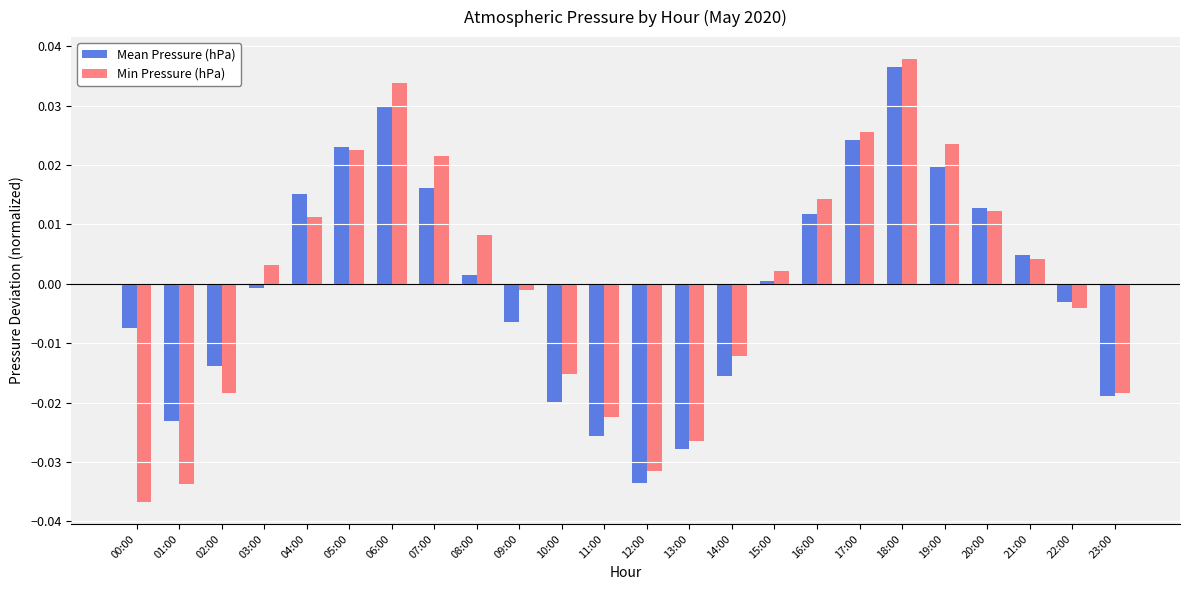

How many data points does each series have?

24